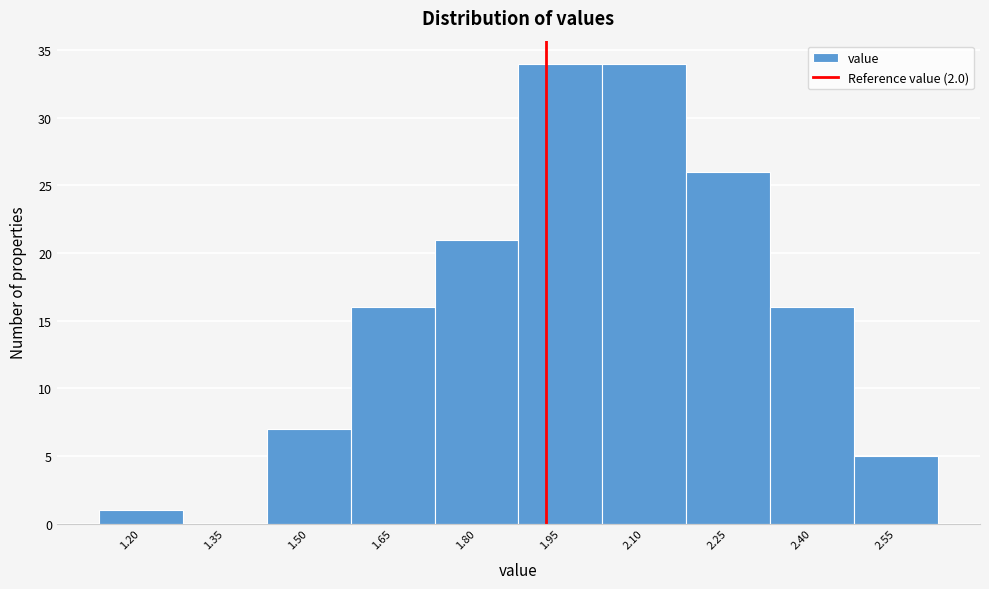

Reading left to right, extract all data points from this chart.

1.20=1	1.35=0	1.50=7	1.65=16	1.80=21	1.95=34	2.10=34	2.25=26	2.40=16	2.55=5